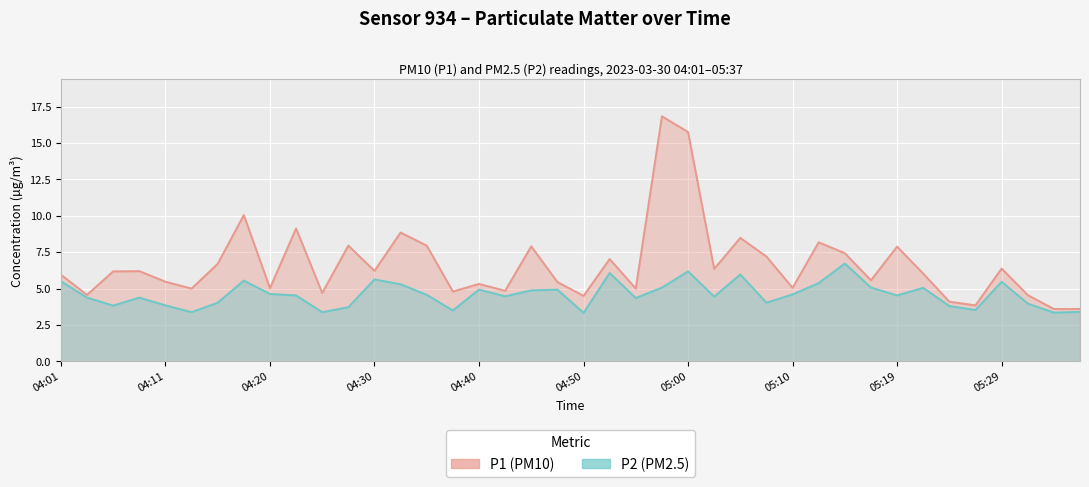

The P2 (PM2.5) series shows 4.4 at 04:08. True or false?

True